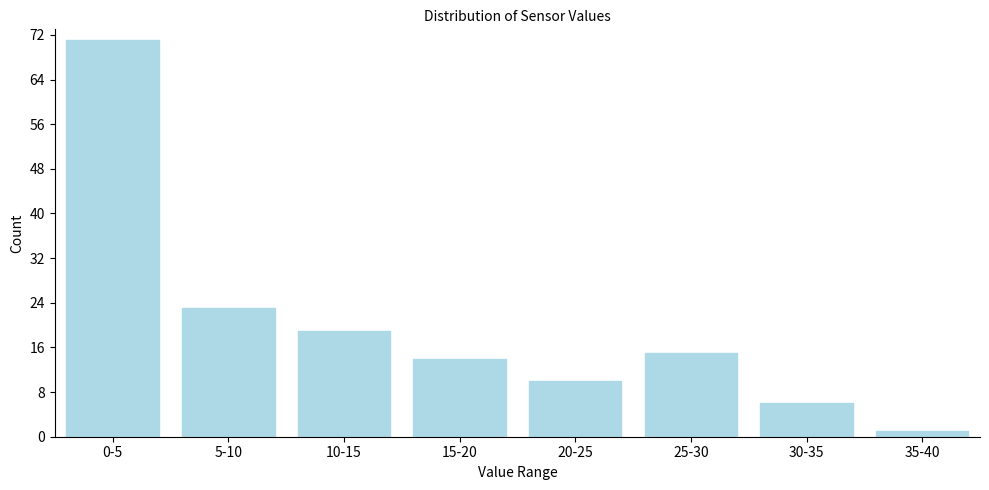

Reading left to right, list all the values displayed in this chart.

0-5=71	5-10=23	10-15=19	15-20=14	20-25=10	25-30=15	30-35=6	35-40=1